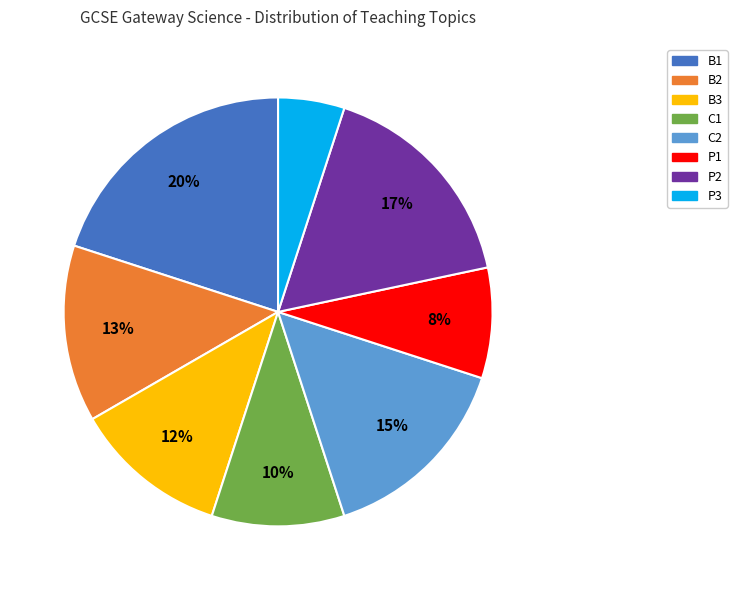

Combined, do B1 and C1 account for over 50%?

No